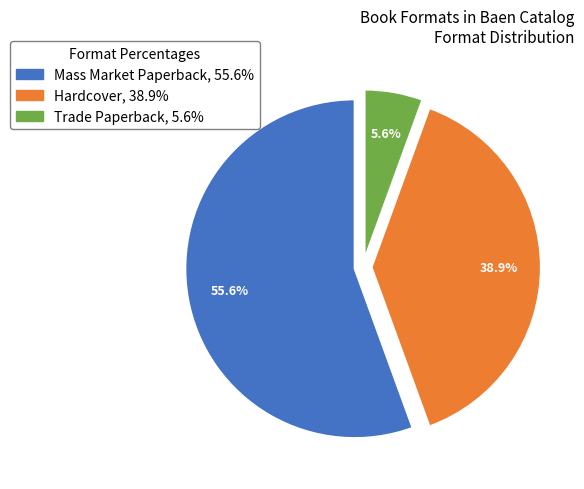

Between Mass Market Paperback and Trade Paperback, which is larger?

Mass Market Paperback